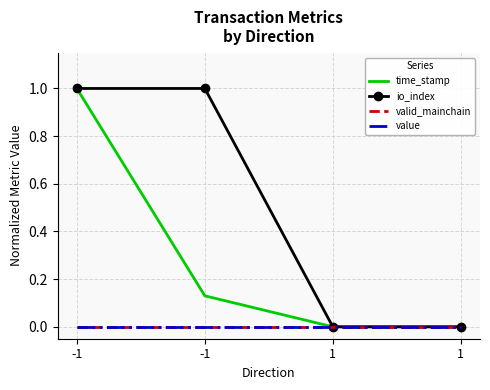

Reading left to right, list all the values displayed in this chart.

time_stamp: 1.0	0.1	0.0	0.0
io_index: 1.0	1.0	0.0	0.0
valid_mainchain: 0.0	0.0	0.0	0.0
value: 0.0	0.0	0.0	0.0